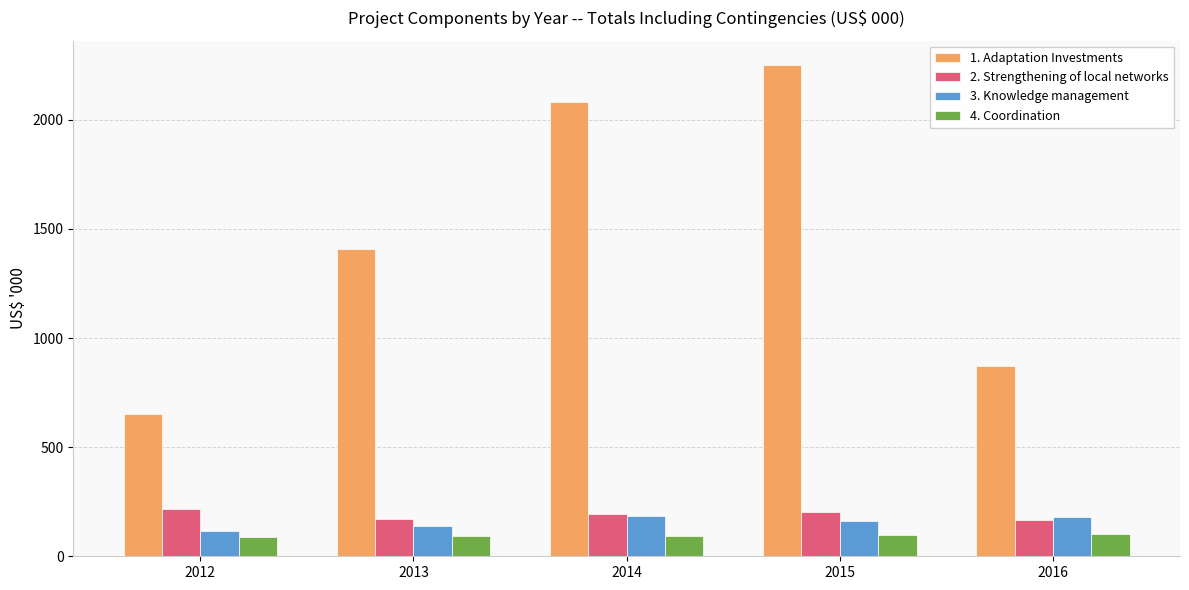

Where is 1. Adaptation Investments nearest to the value 1450?

2013